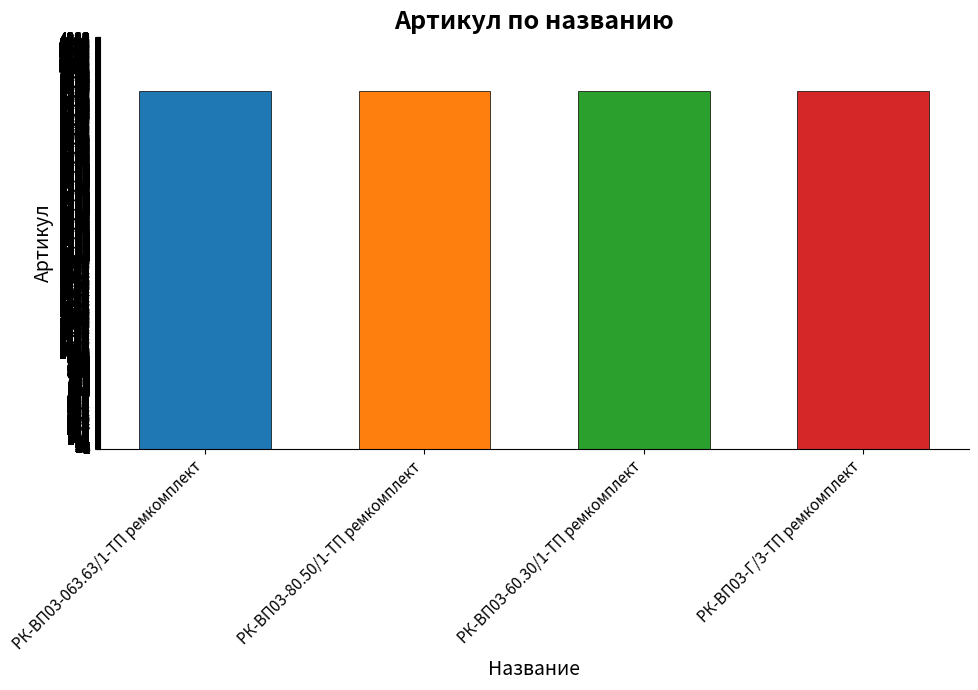

What is the maximum value shown in the chart?

3778